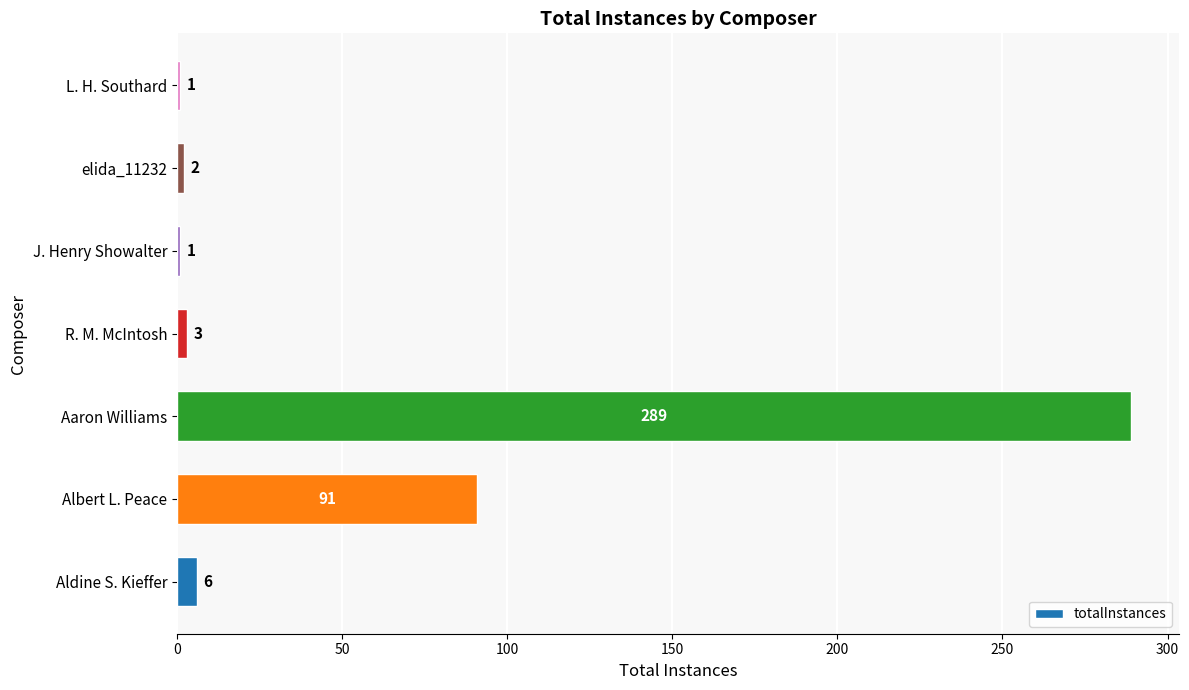

Reading bottom to top, list all the values displayed in this chart.

6	91	289	3	1	2	1